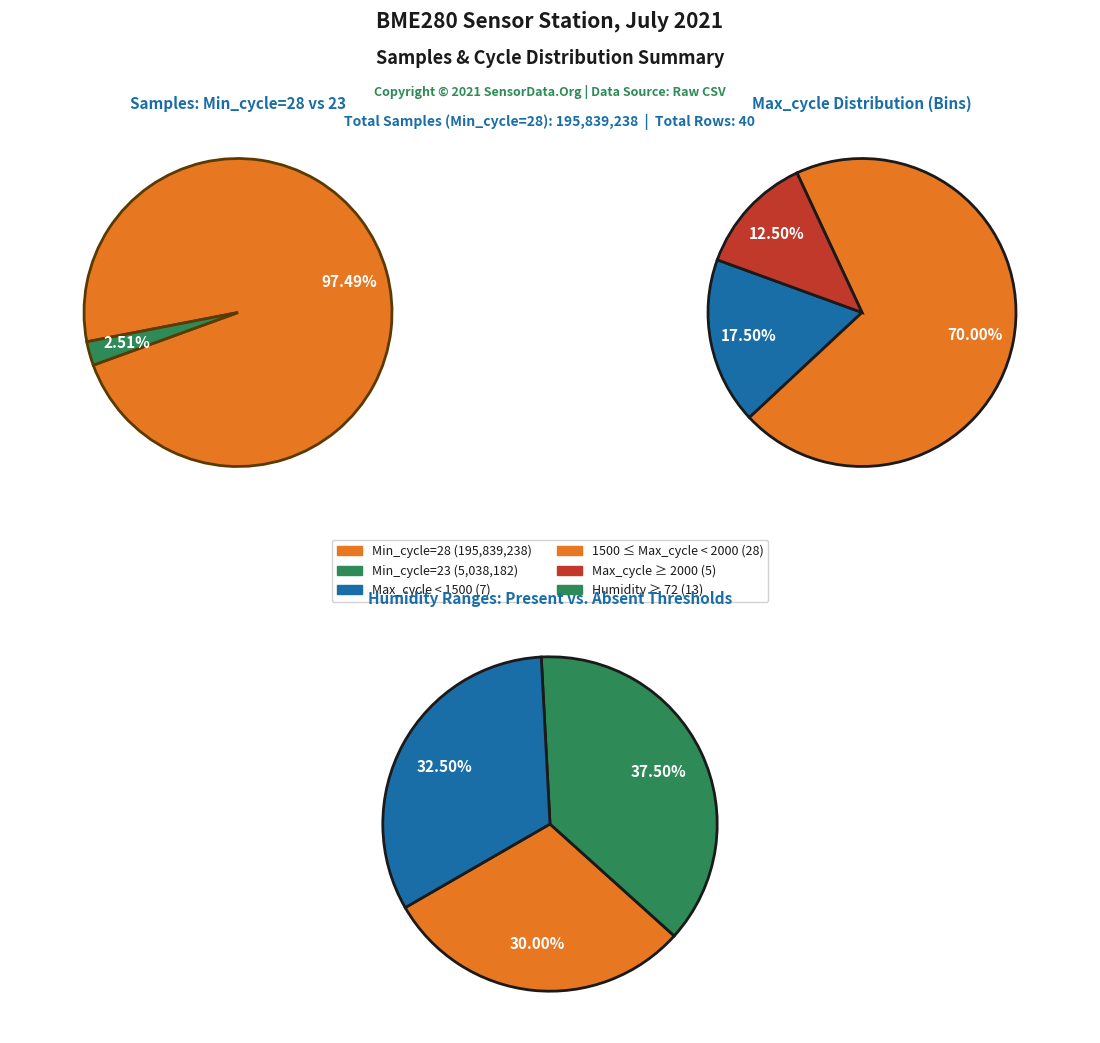

True or false: 28 accounts for 1% of the total.

False